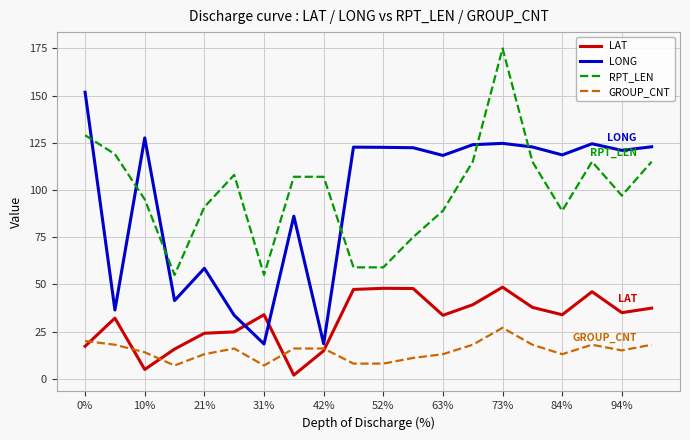

True or false: GROUP_CNT and RPT_LEN cross at least once.

False